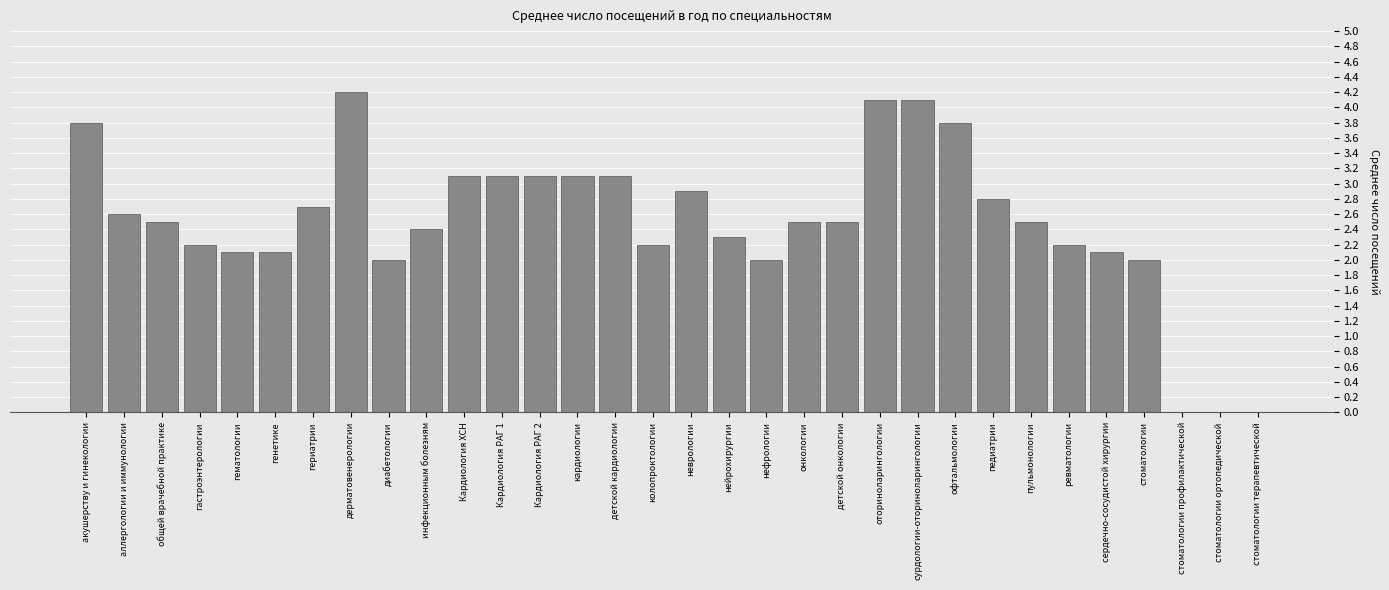

Which has a higher value, гематологии or гастроэнтерологии?

гастроэнтерологии